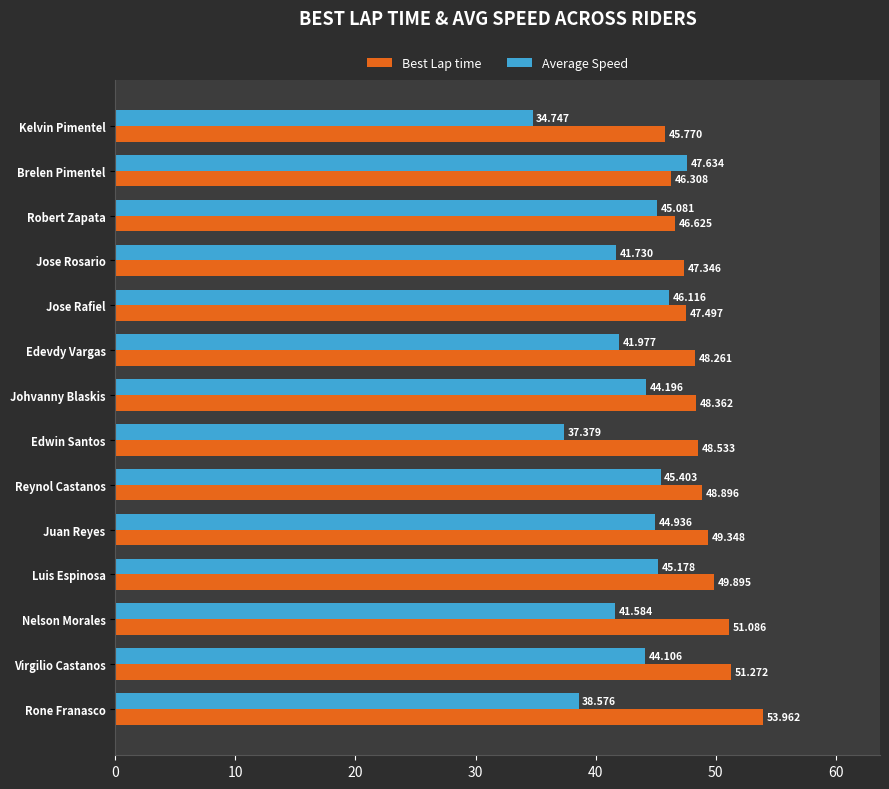

Where is Best Lap time nearest to the value 49?

Reynol Castanos